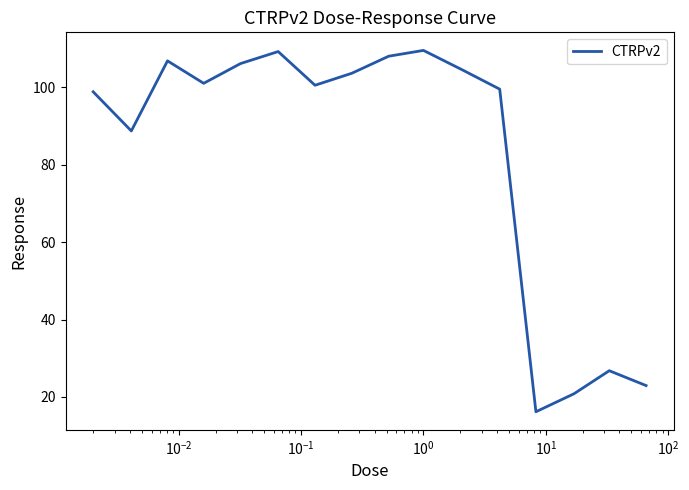

What is the greatest value displayed?

109.5